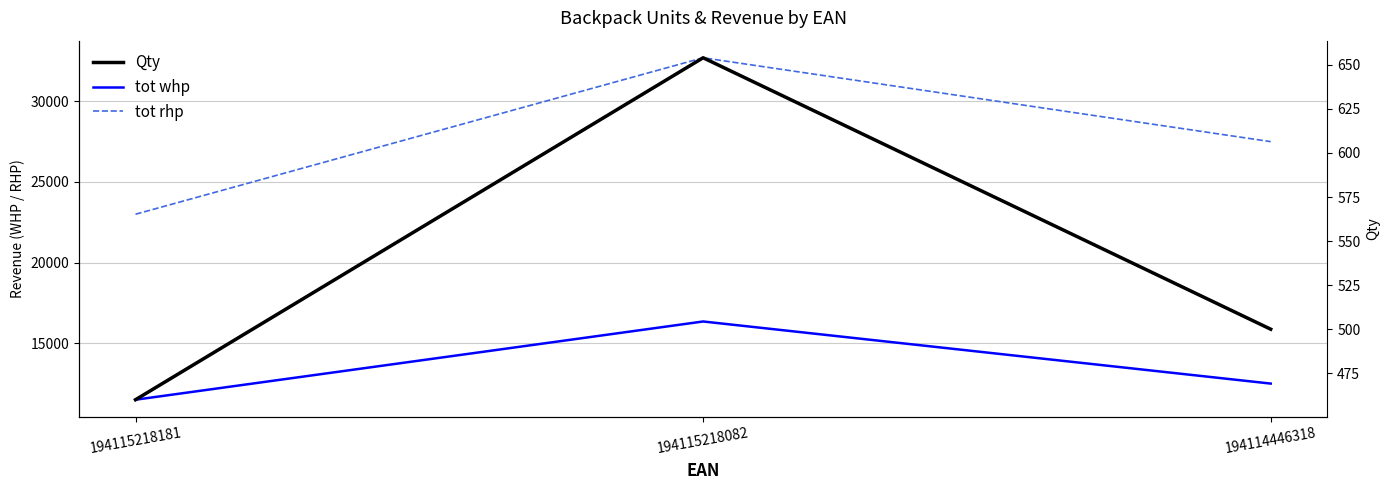

Reading left to right, list all the values displayed in this chart.

tot whp: 194115218181=11500	194115218082=16350	194114446318=12500
tot rhp: 194115218181=23000	194115218082=32700	194114446318=27500
Qty: 194115218181=460	194115218082=654	194114446318=500